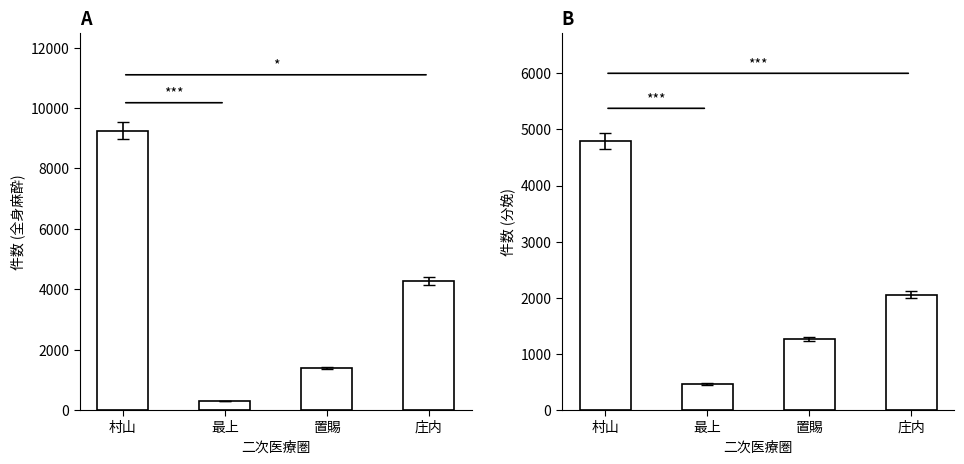

What is the sum of the 分娩件数 values at 庄内 and 最上?

2520